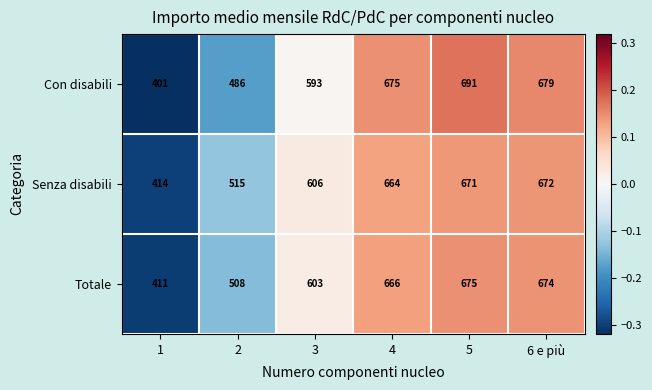

List the series in order of their peak value, highest first.

Con disabili, Totale, Senza disabili